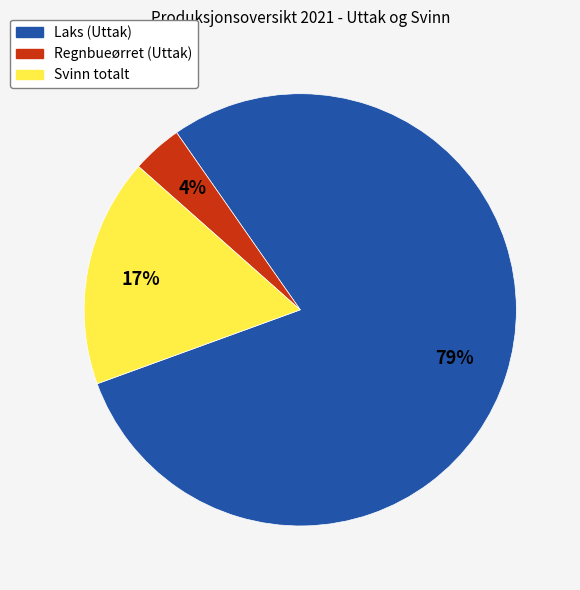

Is the sum of Svinn totalt and Regnbueørret (Uttak) greater than half?

No